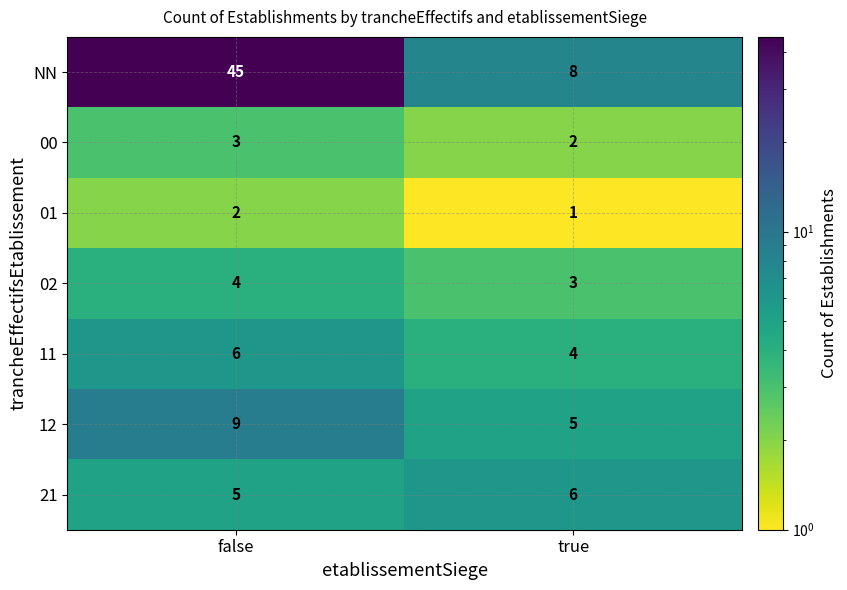

Read the 12 value at true.

5